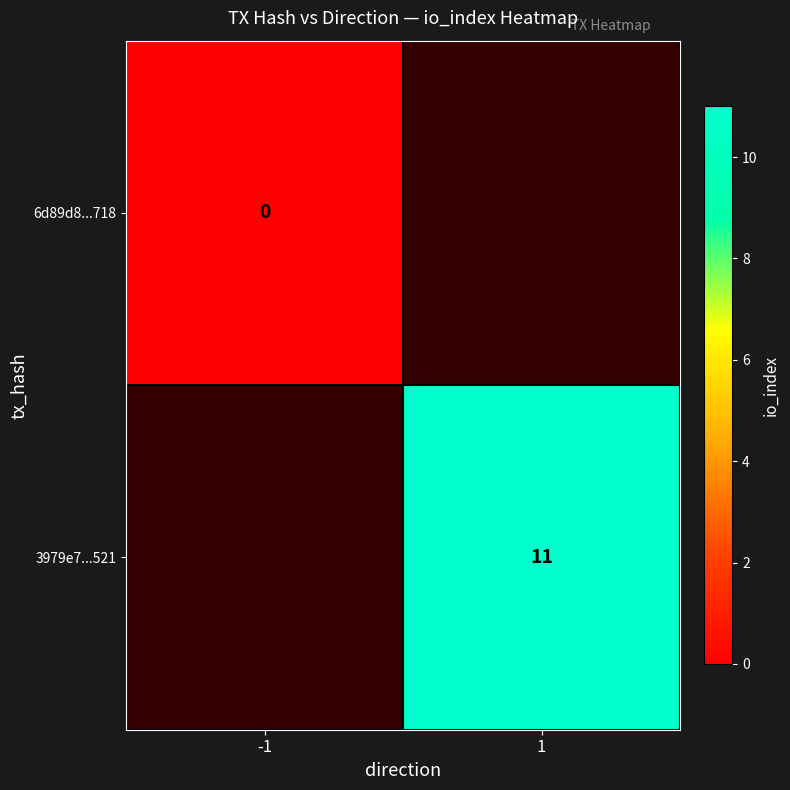

Which has a higher value, 1 or -1?

-1